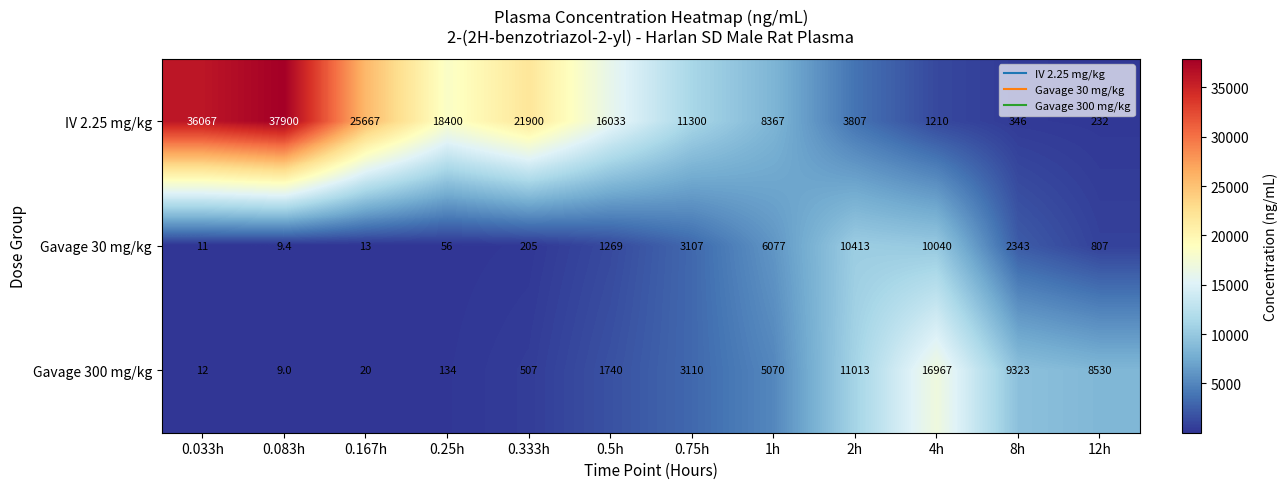

The Gavage 30 mg/kg series shows 13.0 at 0.167h. True or false?

True